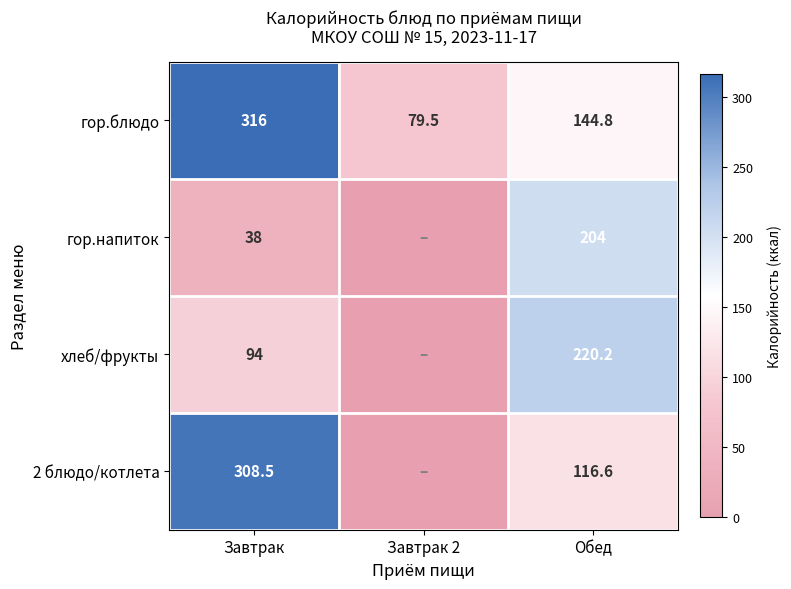

What is the maximum value for гор.блюдо?

316.0